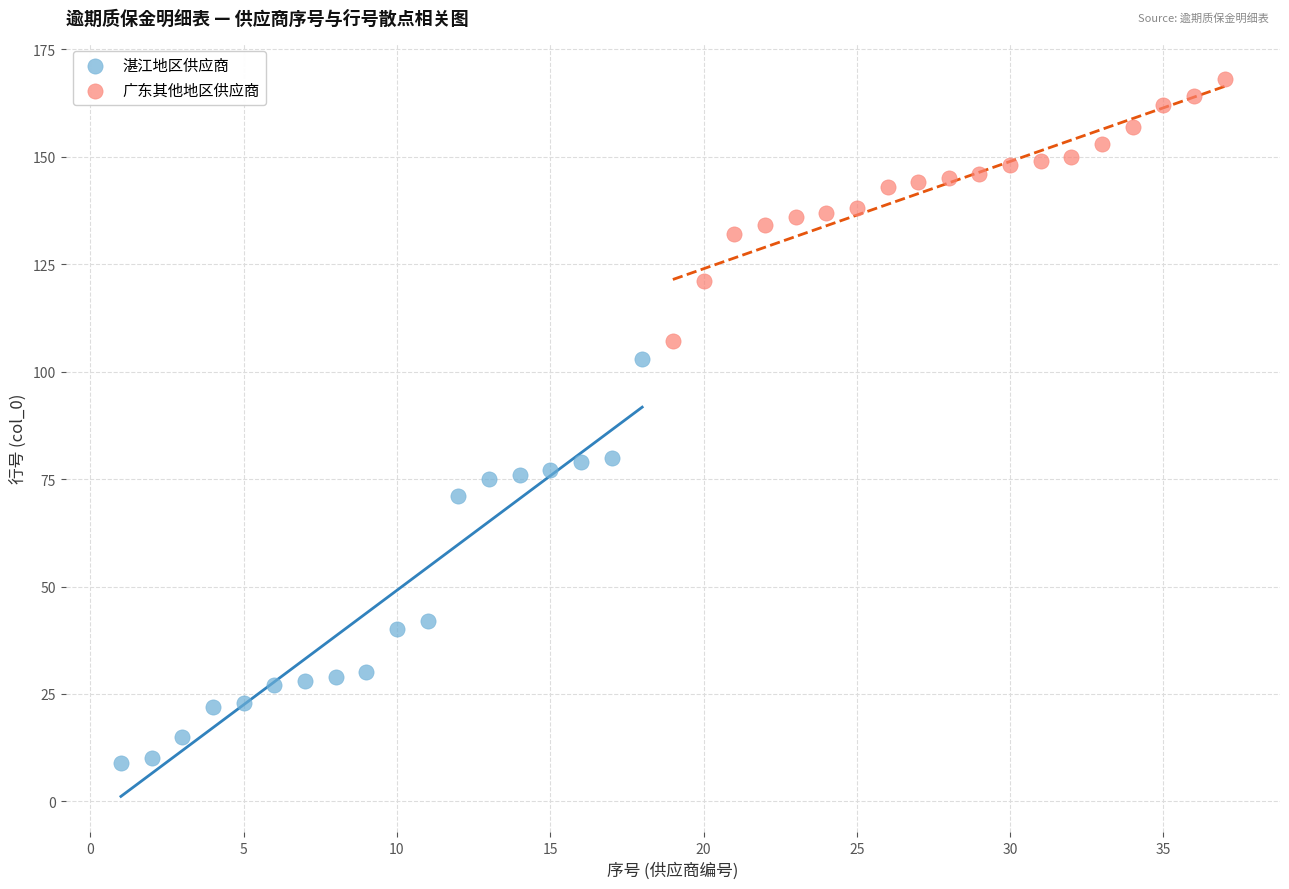

Which series contains the lowest Y value?

湛江地区供应商